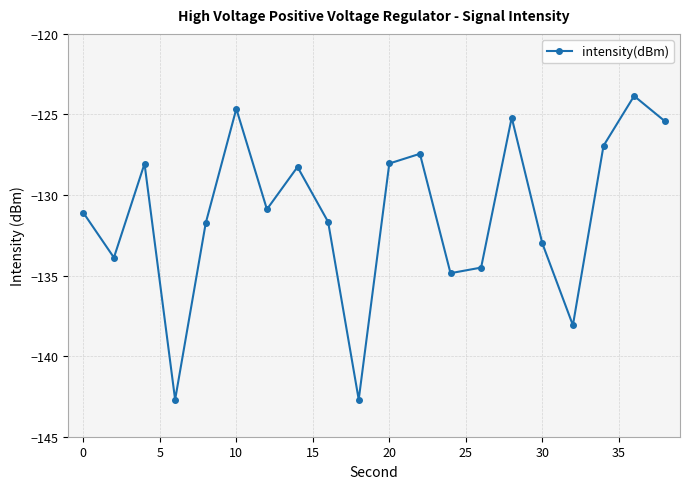

What is the difference between the maximum and minimum values?

18.8